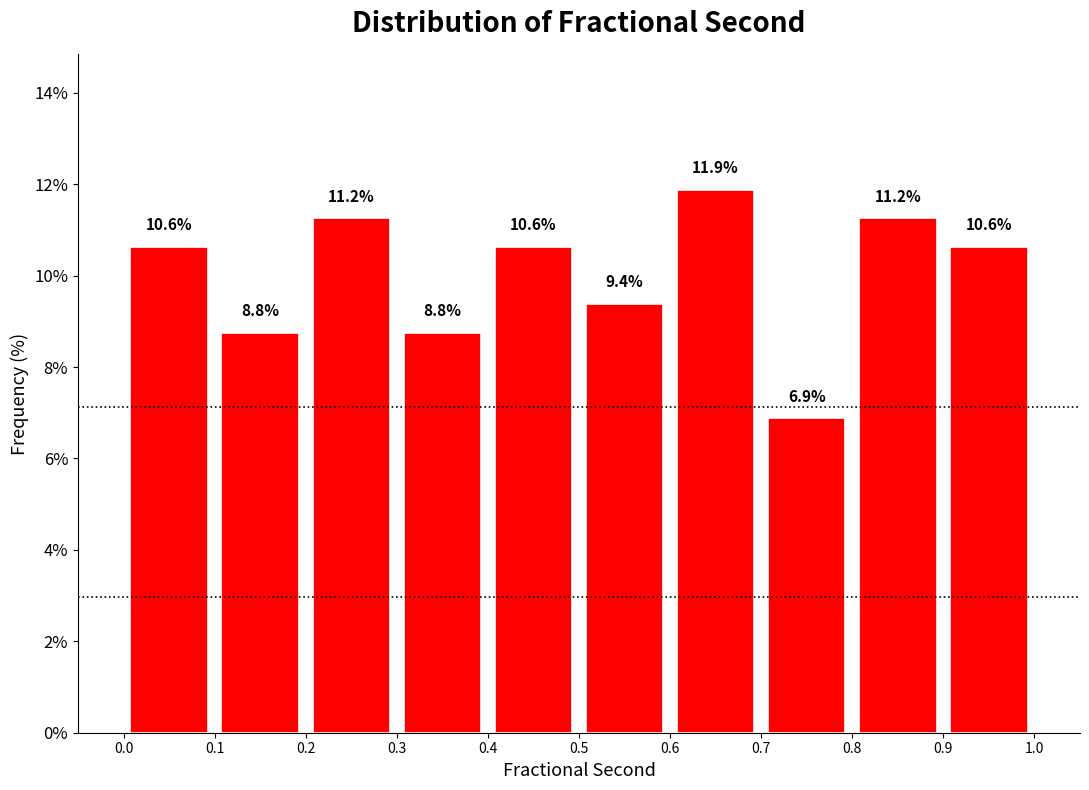

Over which range of the x-axis is the bar tallest?

0.6 to 0.7